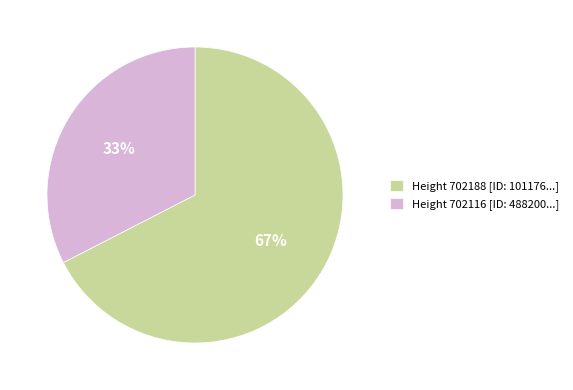

Does any single category account for the majority?

Yes